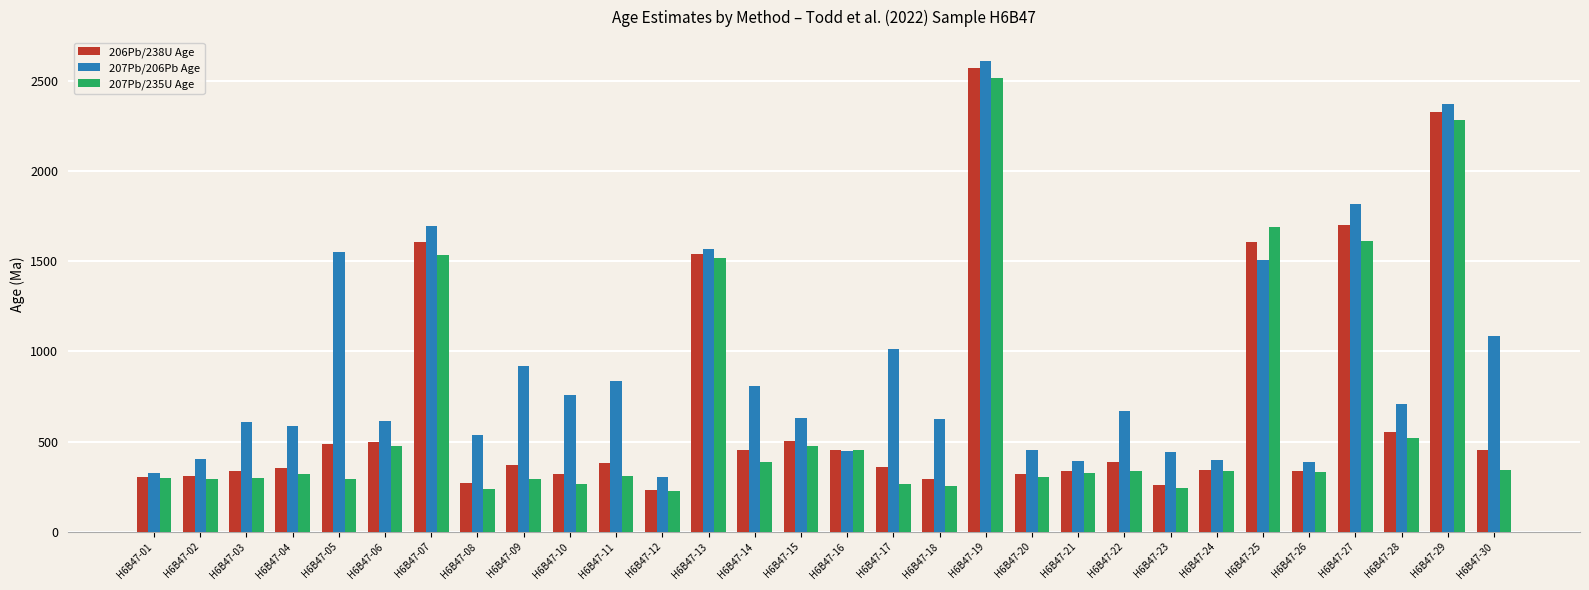

Are the bars grouped side by side (vs. stacked)?

Yes